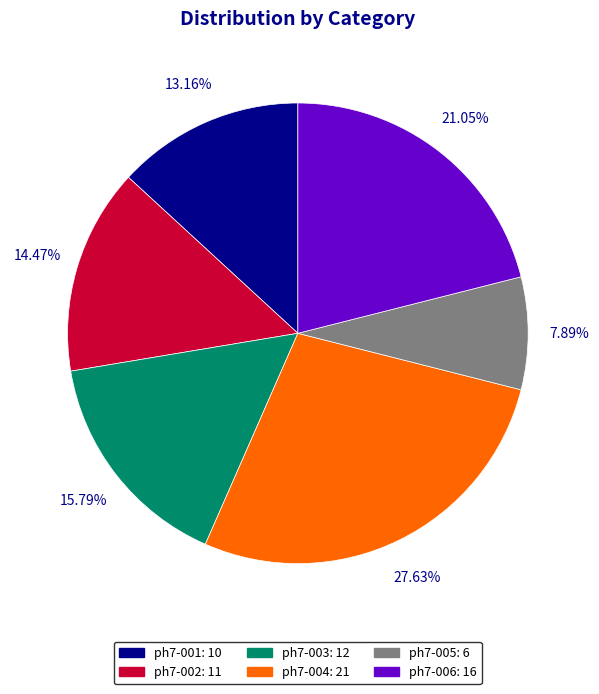

To the nearest percent, what portion does ph7-003 represent?

16%